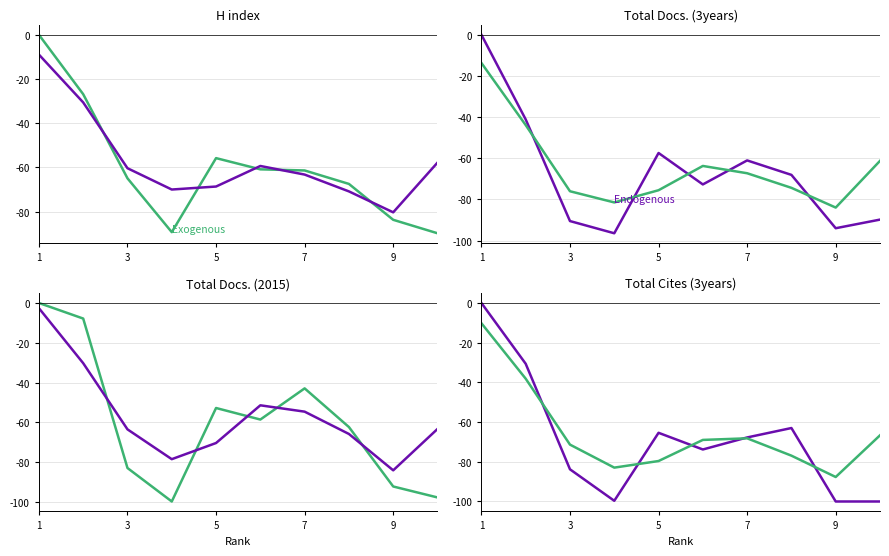

Which label corresponds to the smallest value in the chart?

9